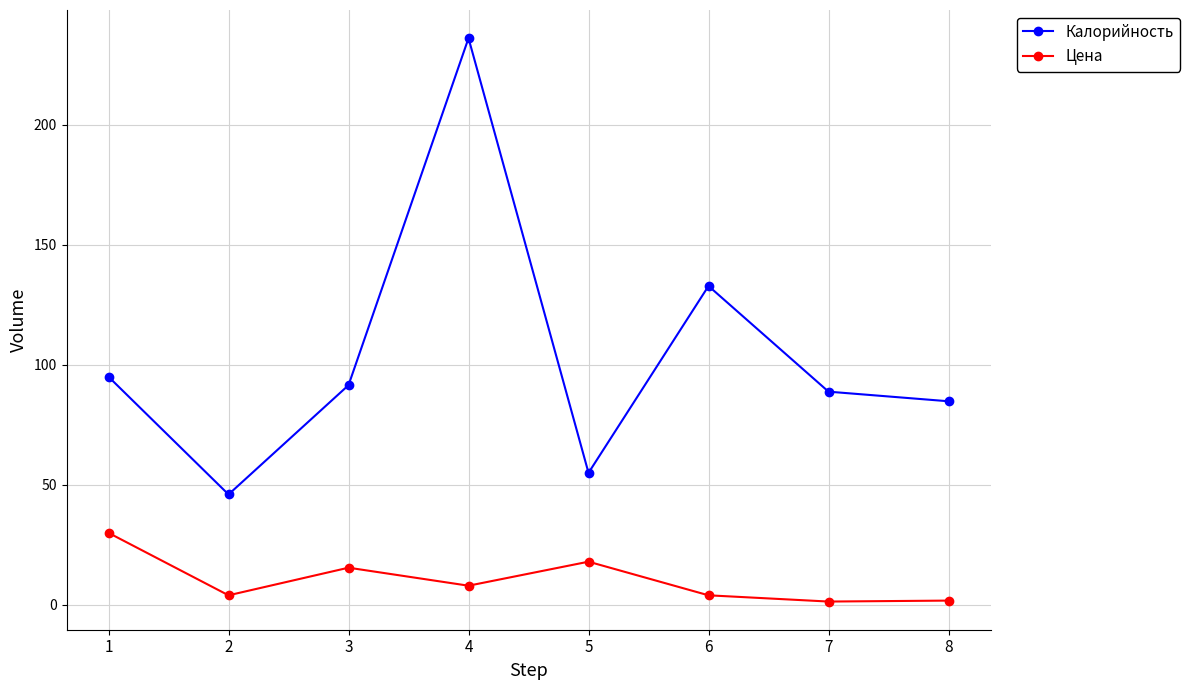

Which category has the highest value across all series?

4